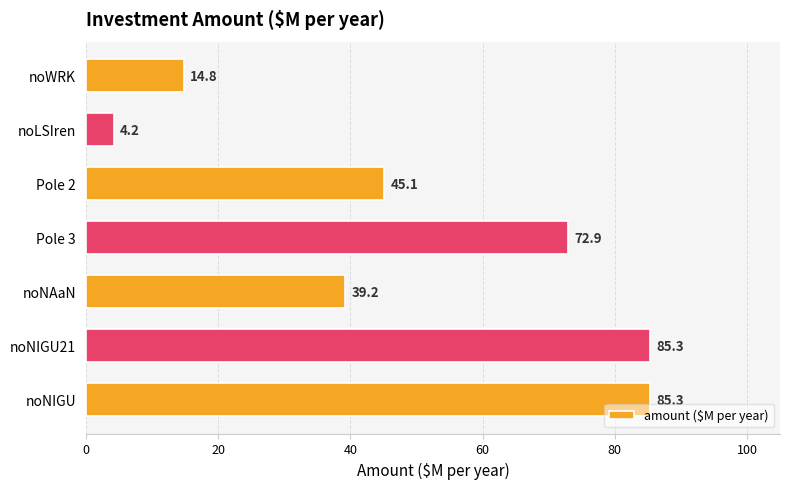

What is the difference between the maximum and second lowest values?

70.5